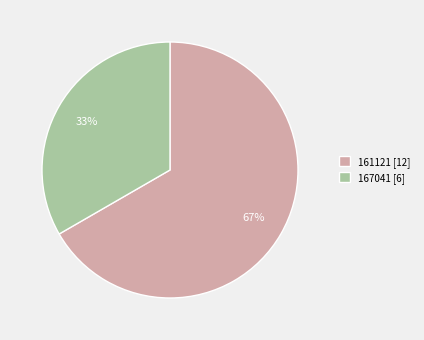

Is it true that 161121 is 67% of the pie?

True